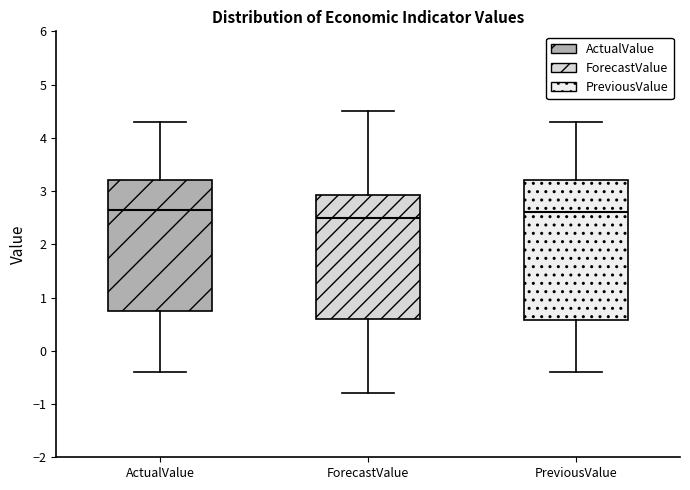

Where does the upper whisker of the box for PreviousValue end on the y-axis? The values are not printed on the chart, so give them approximately, as read against the axis.

4.3